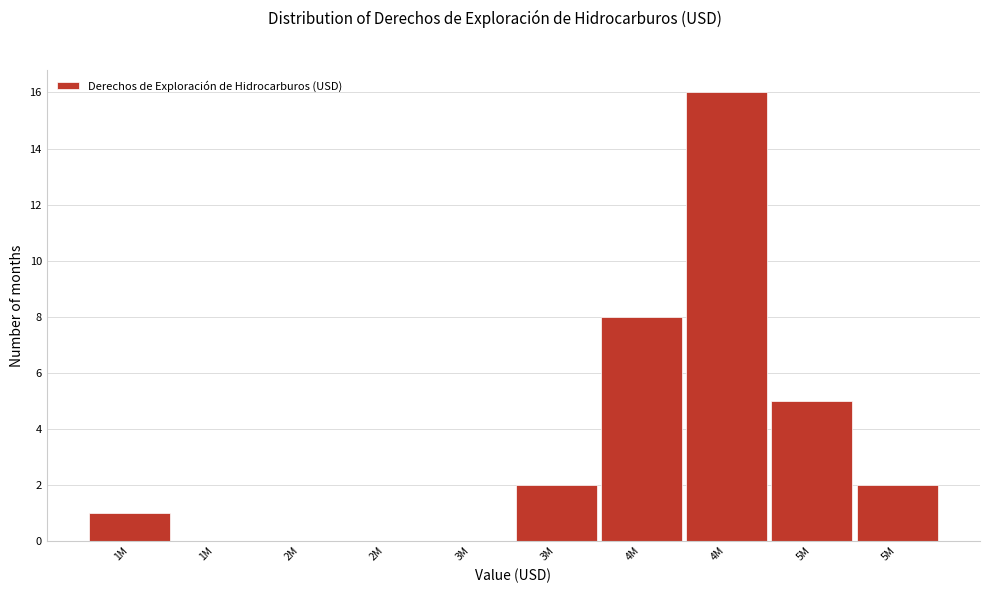

Are the bars horizontal?

No